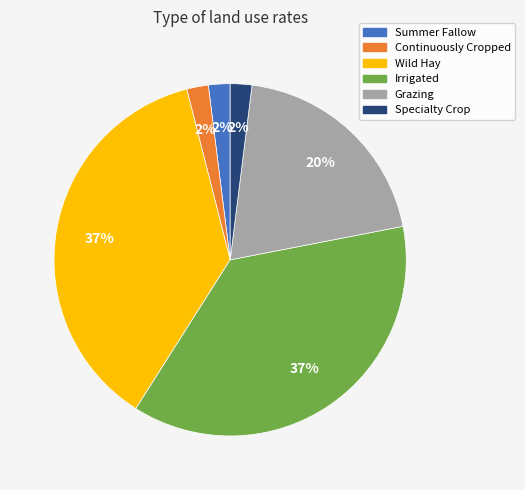

Which has a higher value, Summer Fallow or Wild Hay?

Wild Hay